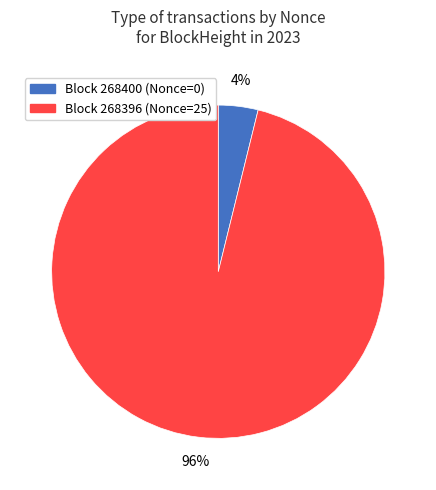

To the nearest percent, what is the difference between the largest and smallest slice percentages?

92%